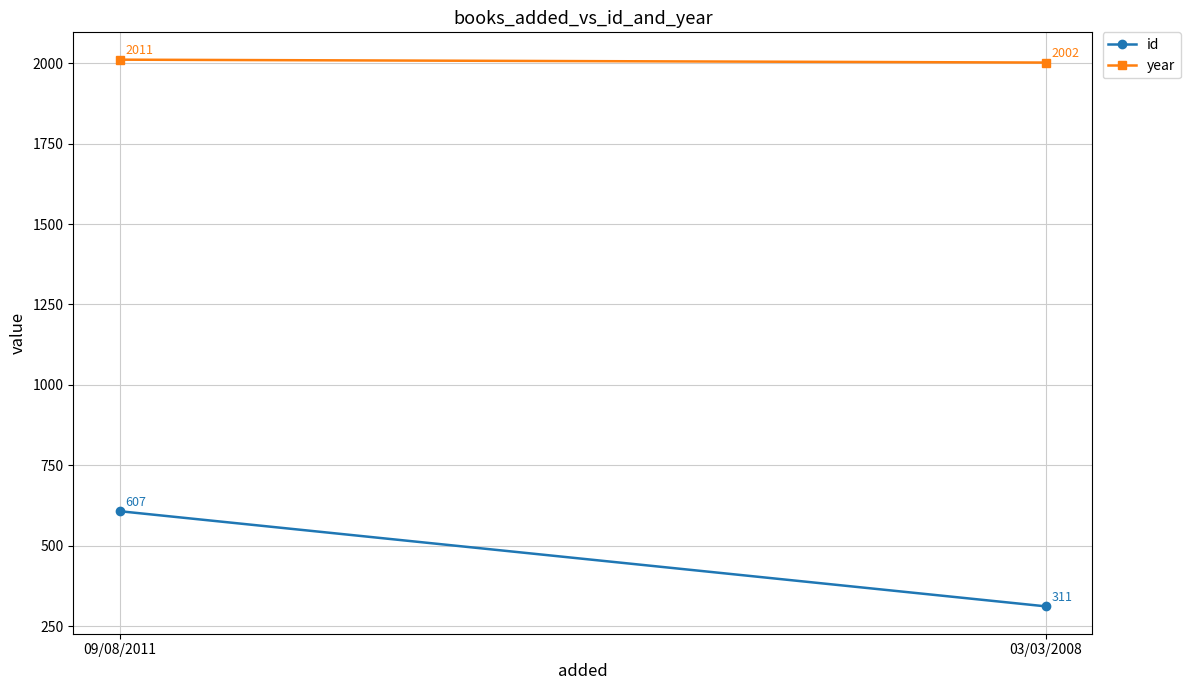

Which series changed the most between 09/08/2011 and 03/03/2008?

id